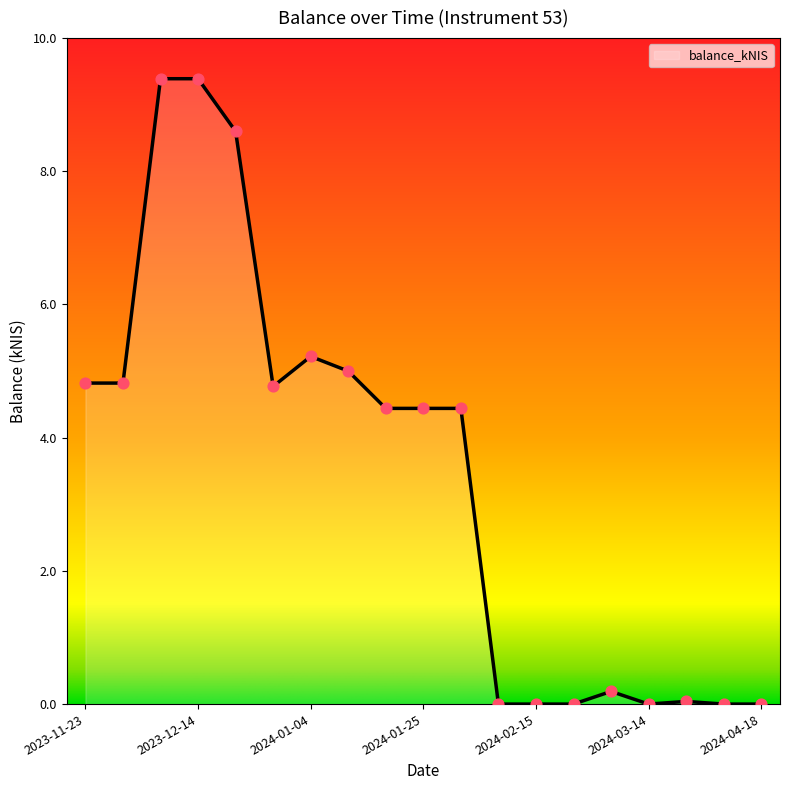

What is the difference between the maximum and minimum values?

9.4